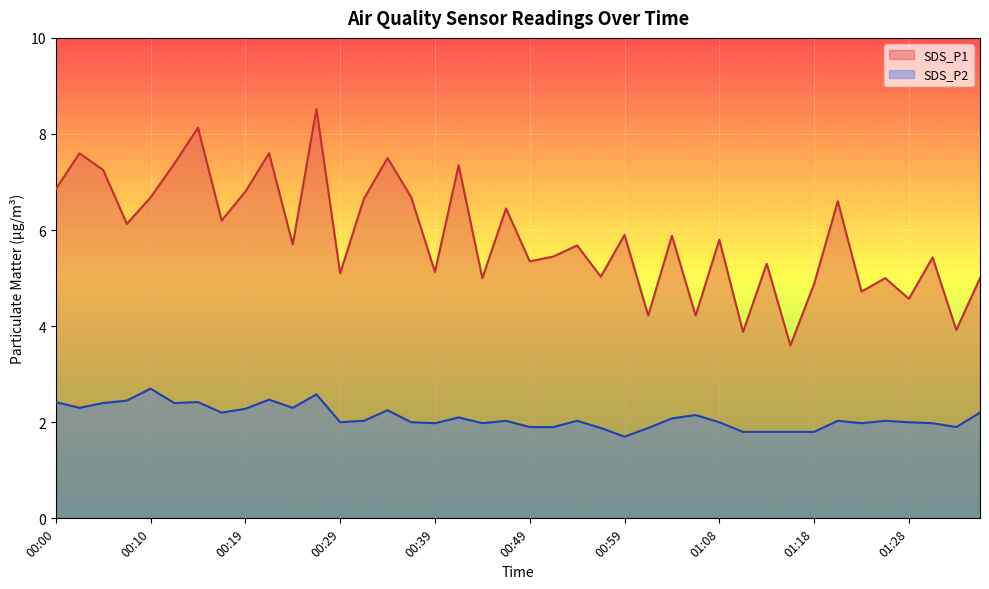

Where is the first local minimum for SDS_P1?

00:07